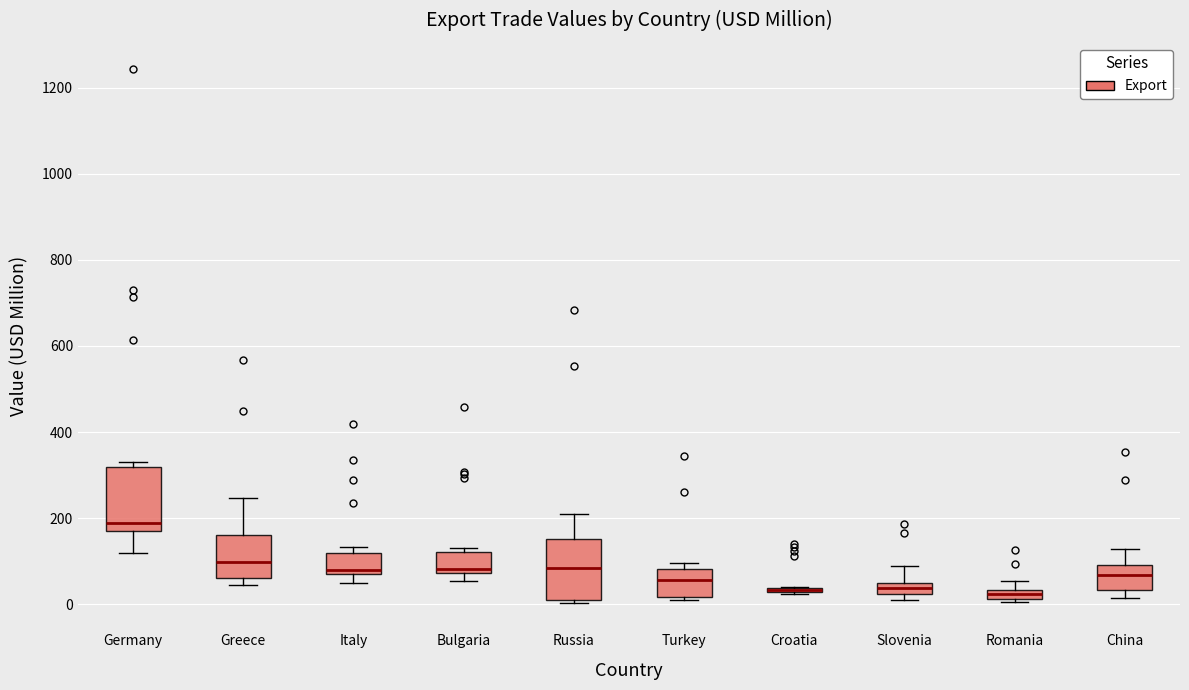

Where does the lower whisker of the box for Italy end on the y-axis? The values are not printed on the chart, so give them approximately, as read against the axis.

40